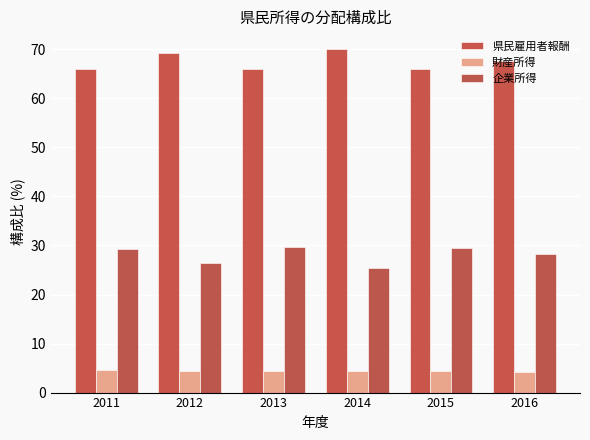

Count the number of data series in this chart.

3